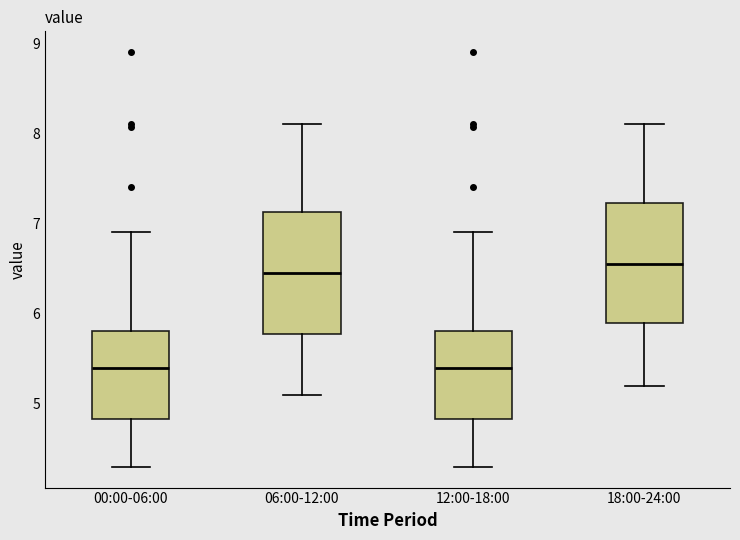

Where is the upper edge of the box for 12:00-18:00 on the y-axis? The values are not printed on the chart, so give them approximately, as read against the axis.

5.8